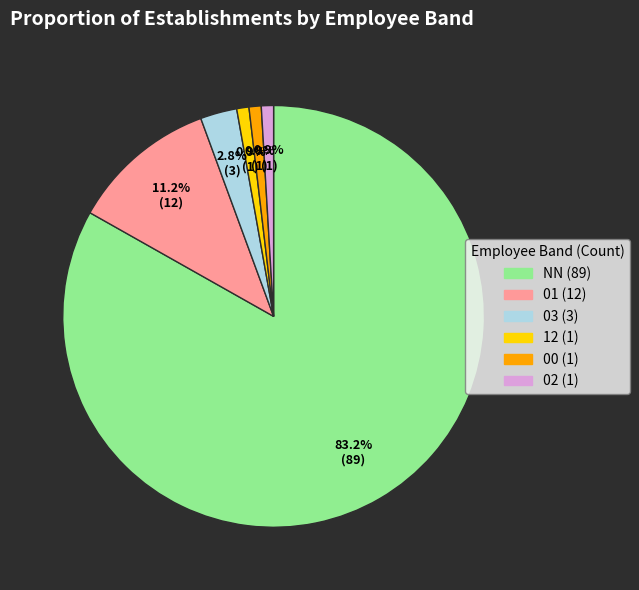

What portion of the pie excludes 12?

99.1%